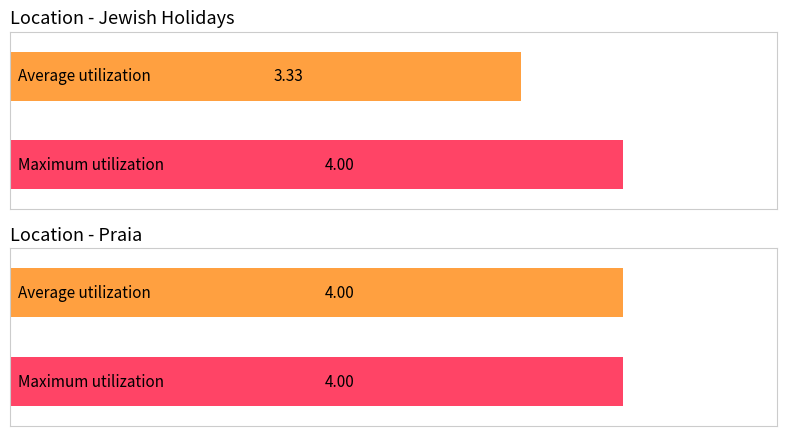

Between Praia and Jewish Holidays, which is larger?

Praia